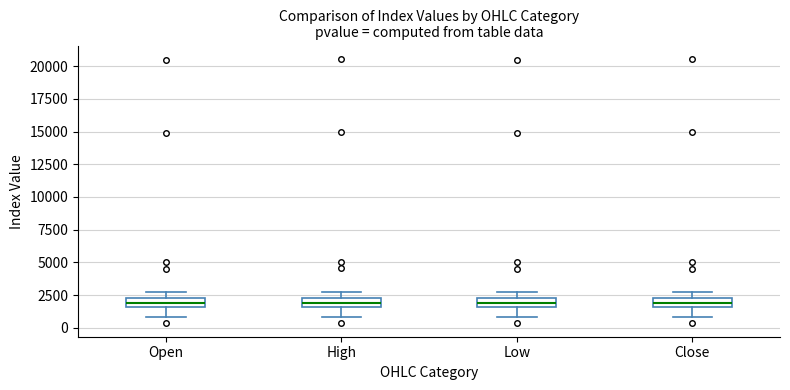

Where is the upper edge of the box for Low on the y-axis? The values are not printed on the chart, so give them approximately, as read against the axis.

2500